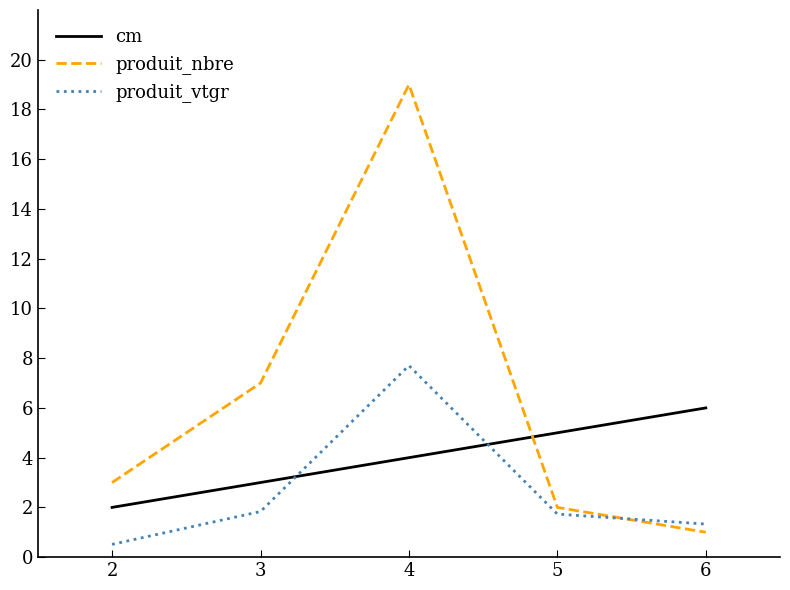

List the series in order of their peak value, highest first.

produit_nbre, produit_vtgr, cm